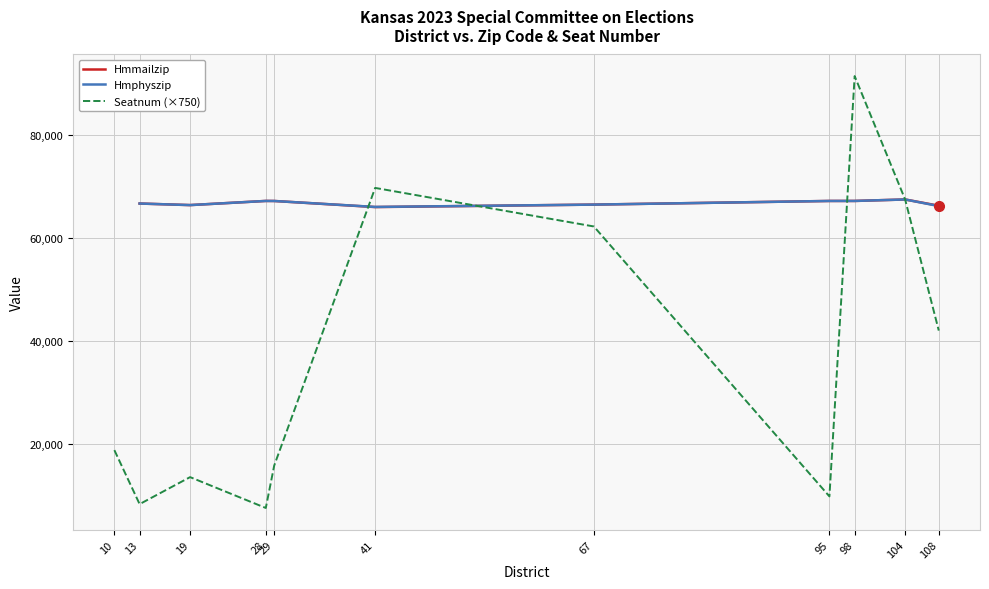

What is the minimum value for Seatnum (×750)?

7500